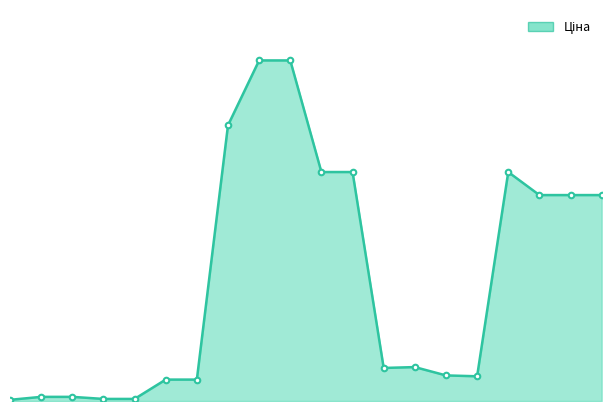

How many lines are shown in the chart?

1